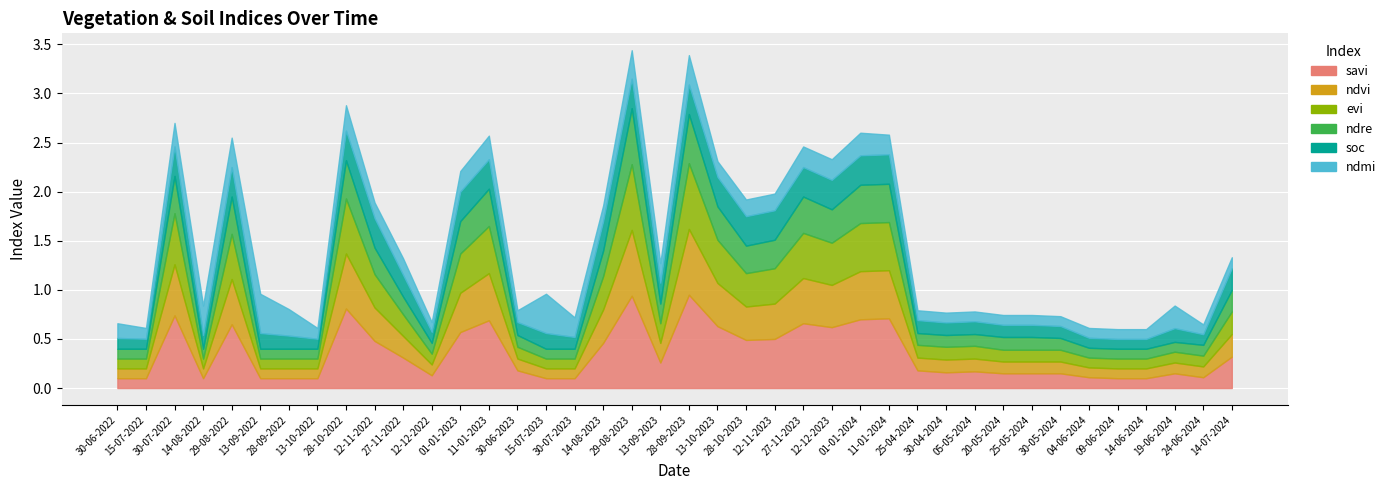

Which category has the lowest value in the ndre series?

30-06-2022